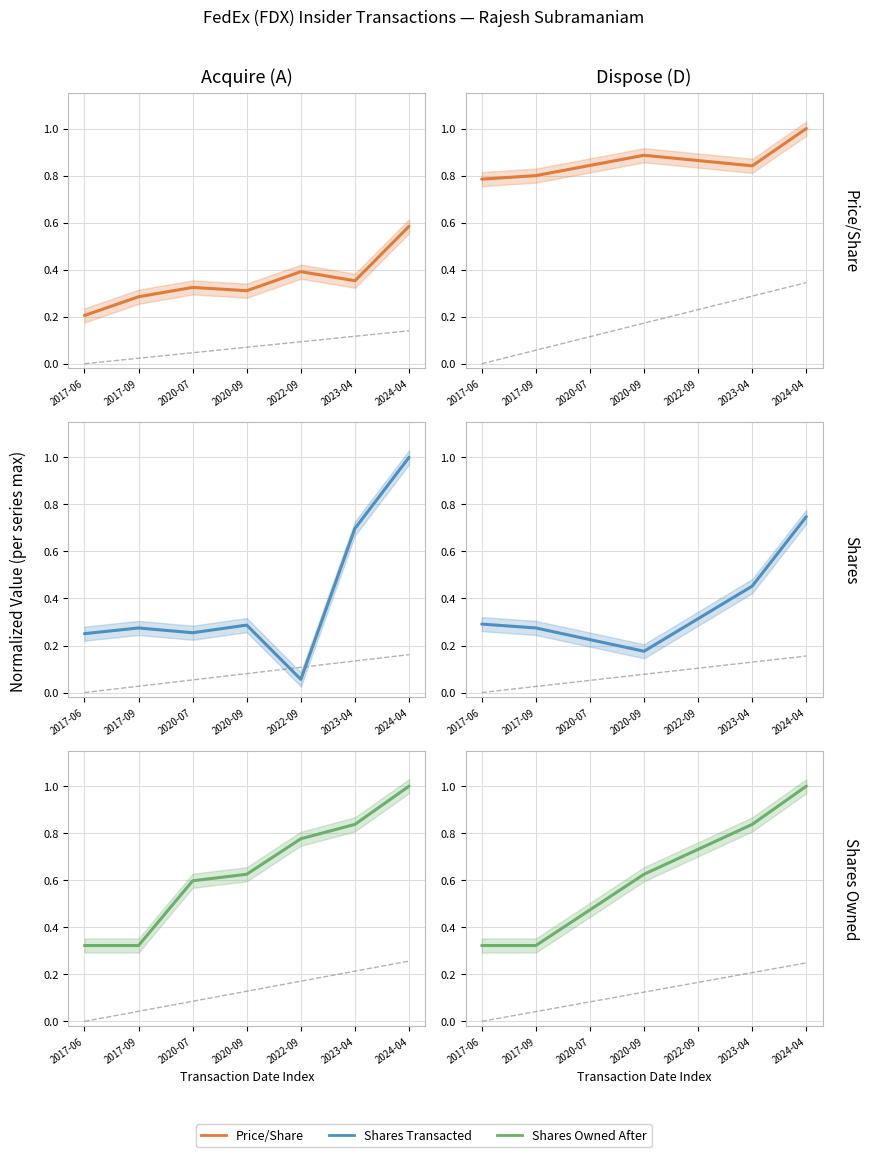

How many lines are shown in the chart?

3